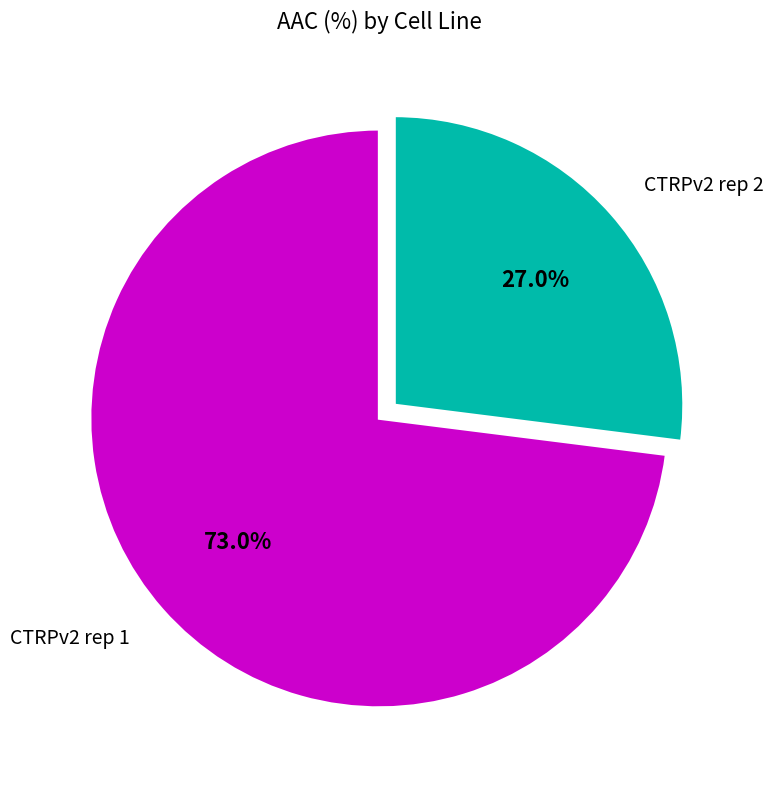

Which category has the smallest portion of the pie?

CTRPv2 rep 2